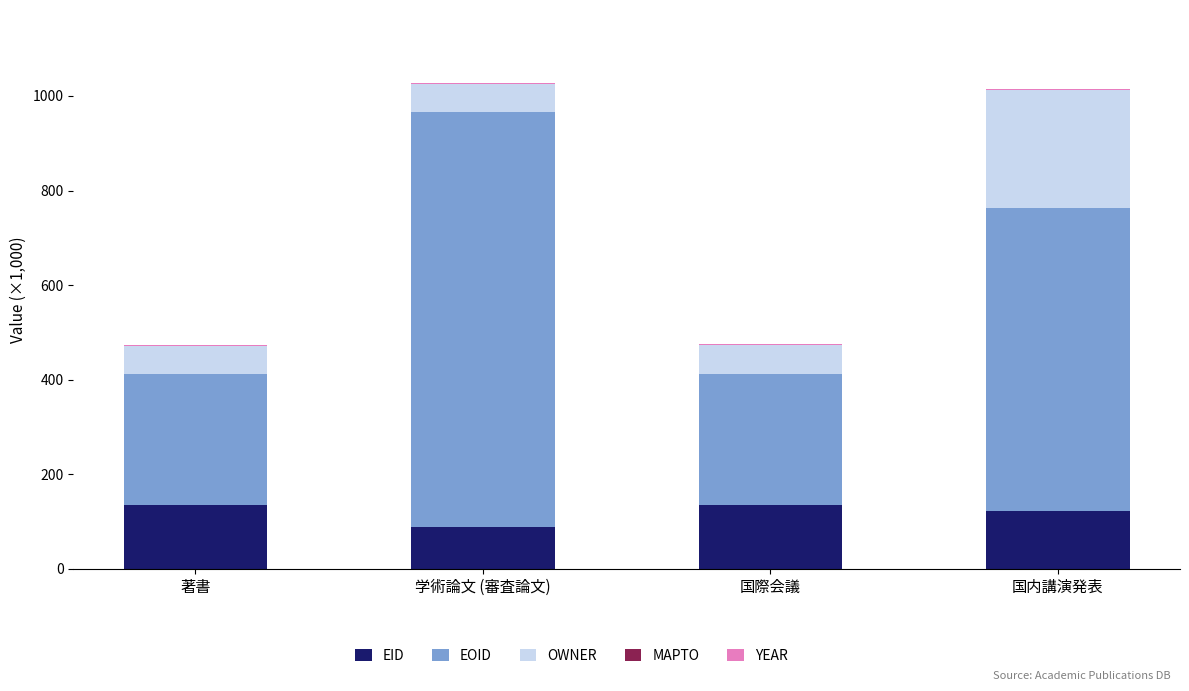

True or false: EID has a value of 56.9 at 著書.

False